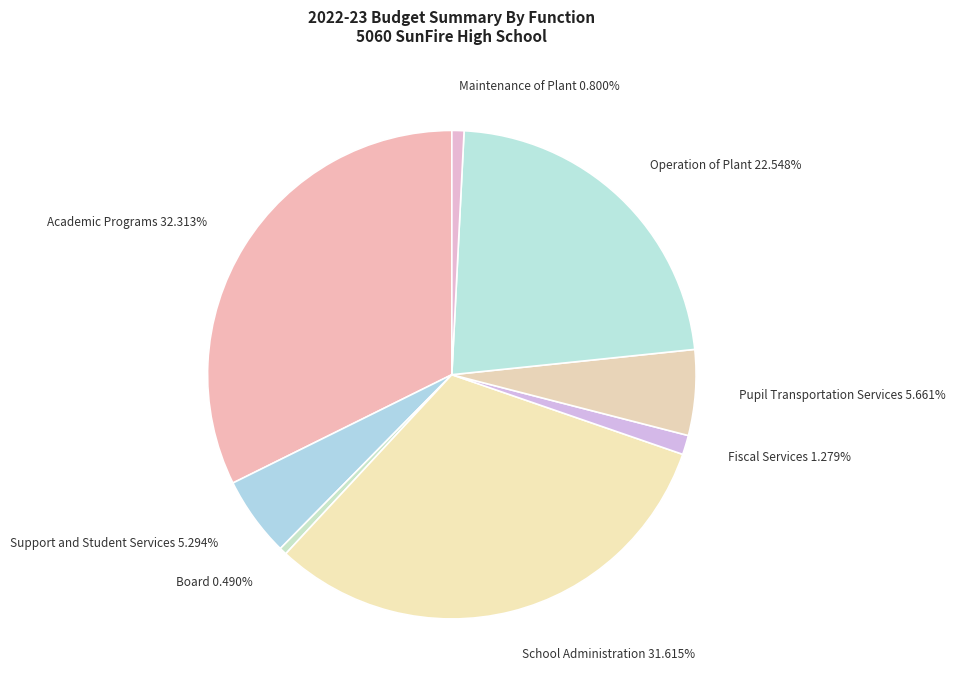

Is it true that Fiscal Services is 1% of the pie?

True